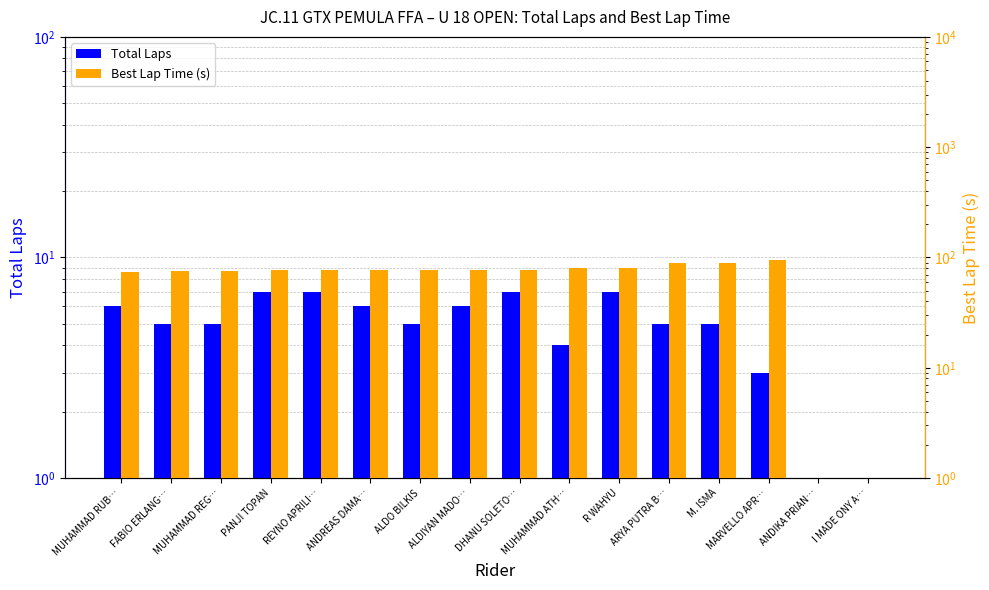

Count the number of data series in this chart.

2